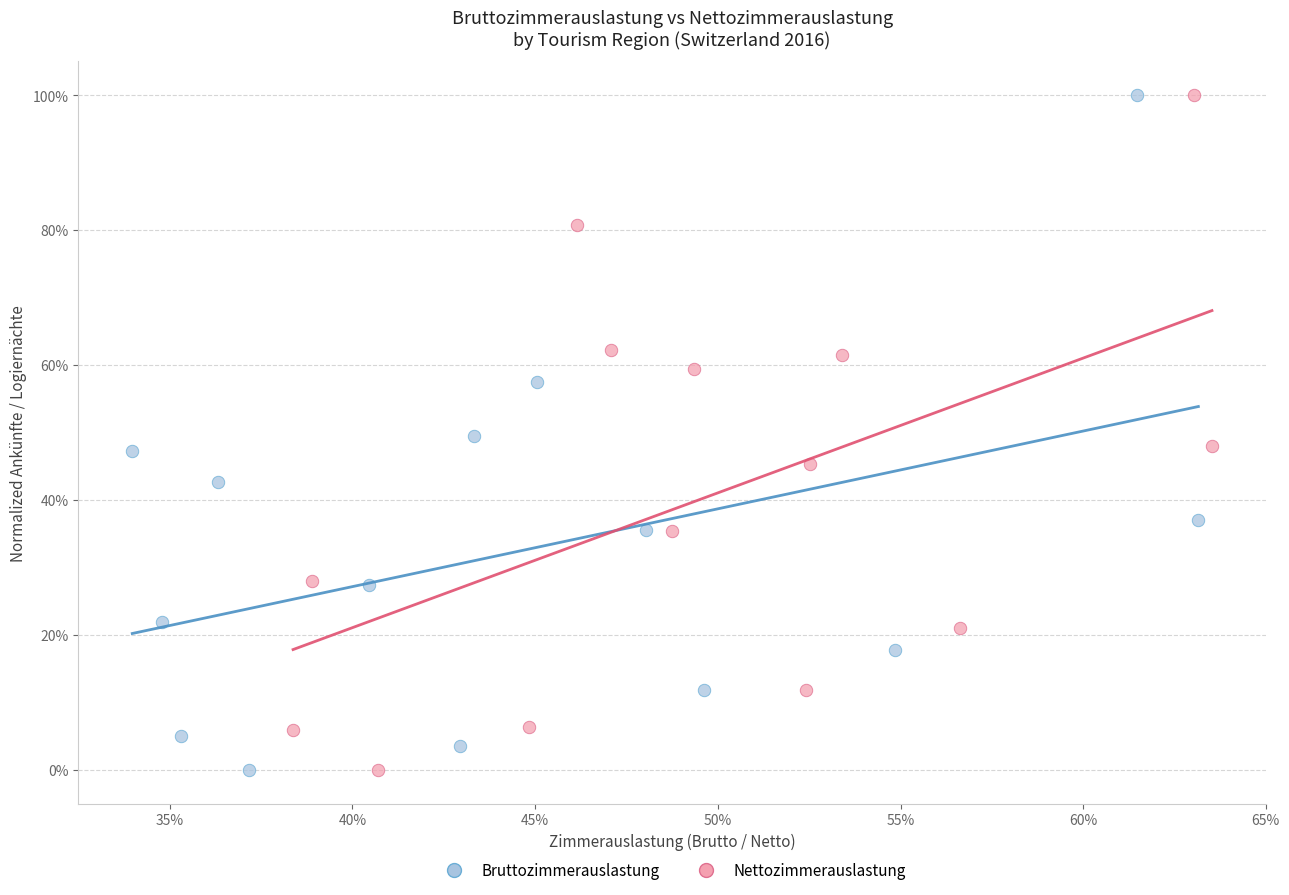

What are all the series names shown in the legend?

Bruttozimmerauslastung, Nettozimmerauslastung